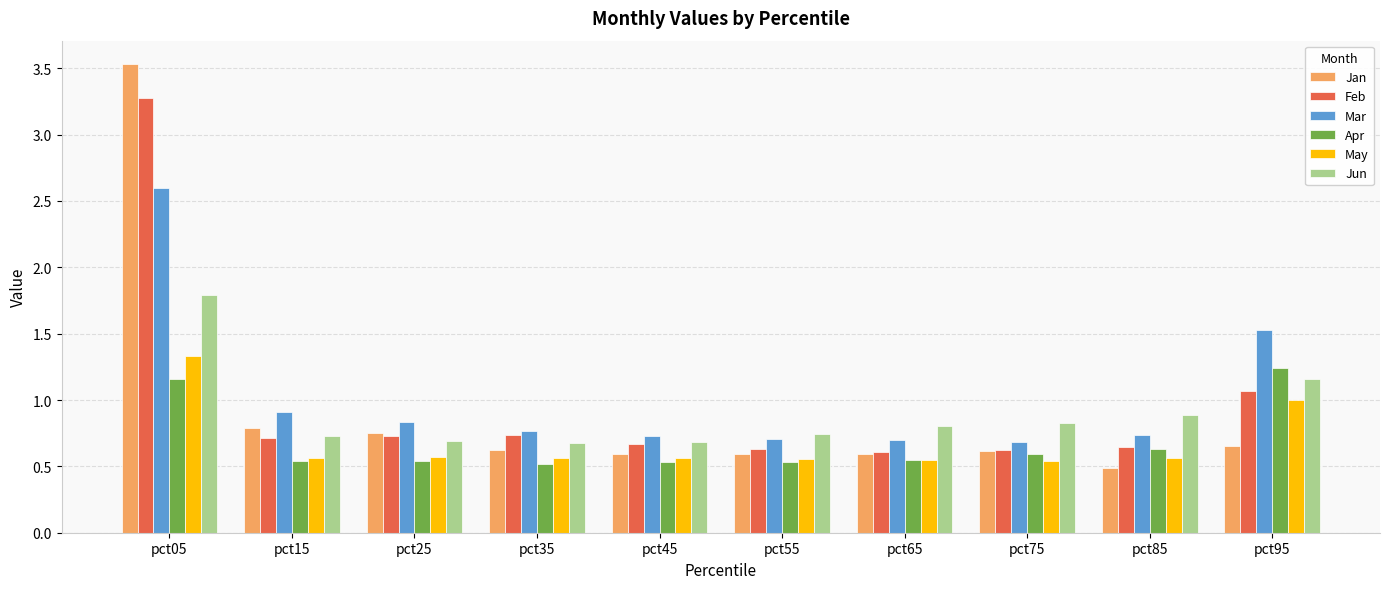

Read the Mar value at pct05.

2.6